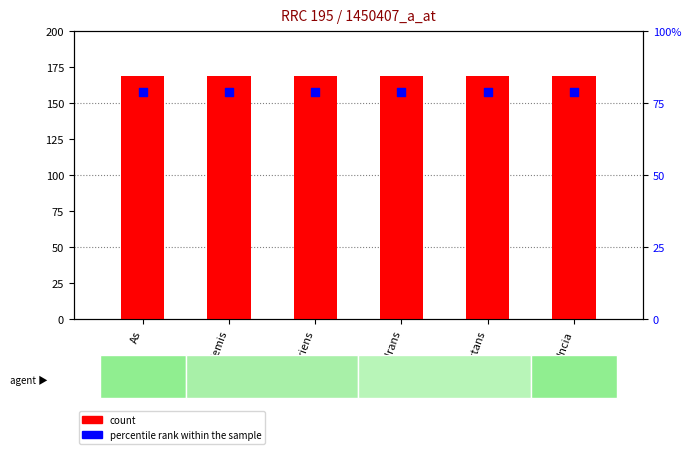

What are all the series names shown in the legend?

count, percentile rank within the sample